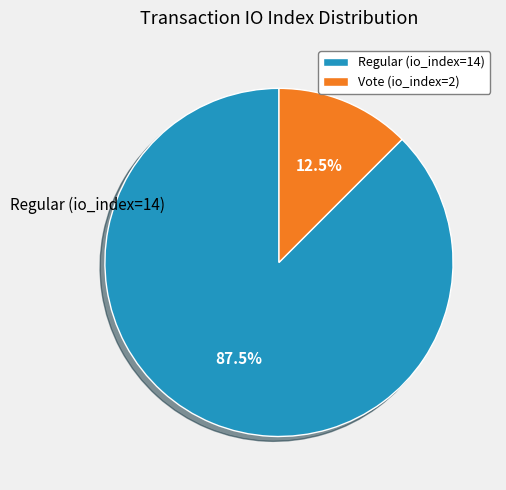

How many slices are in this pie chart?

2